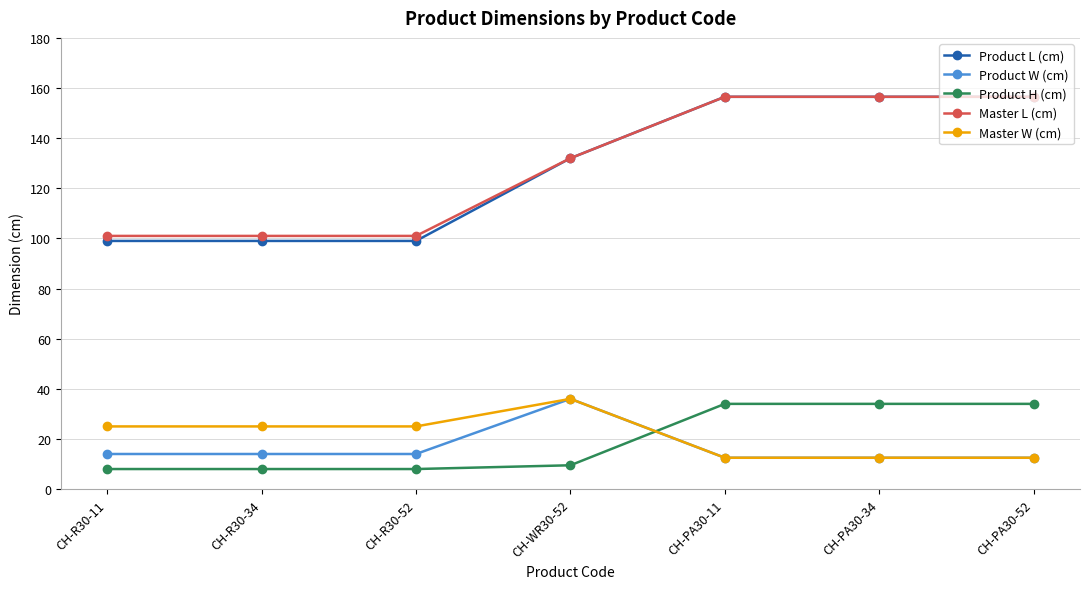

True or false: Product H (cm) and Product L (cm) intersect in this chart.

False